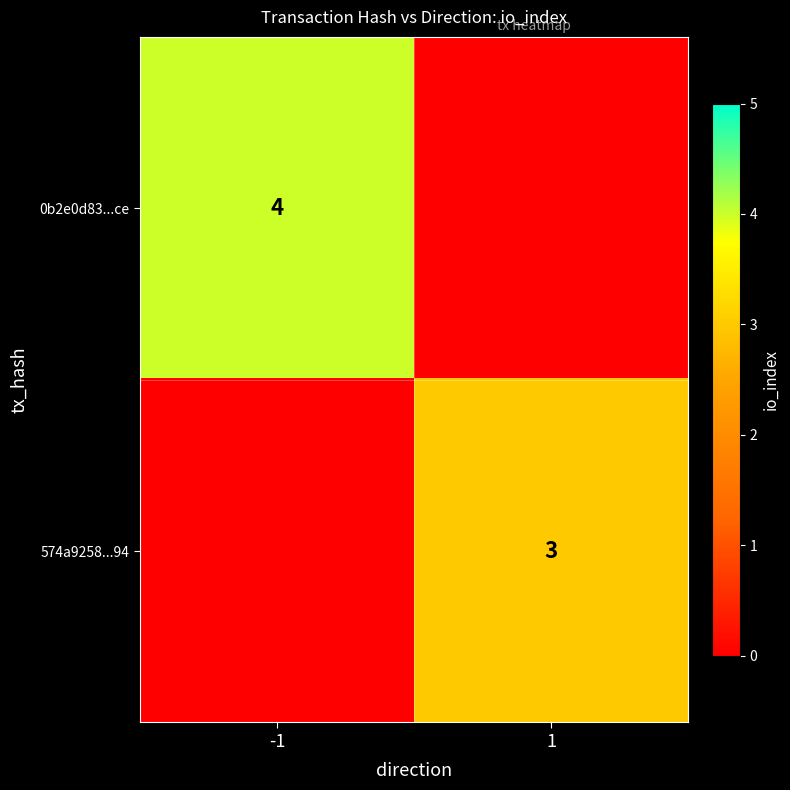

Is the value of 574a9258...94 at 1 greater than the value of 0b2e0d83...ce at -1?

No